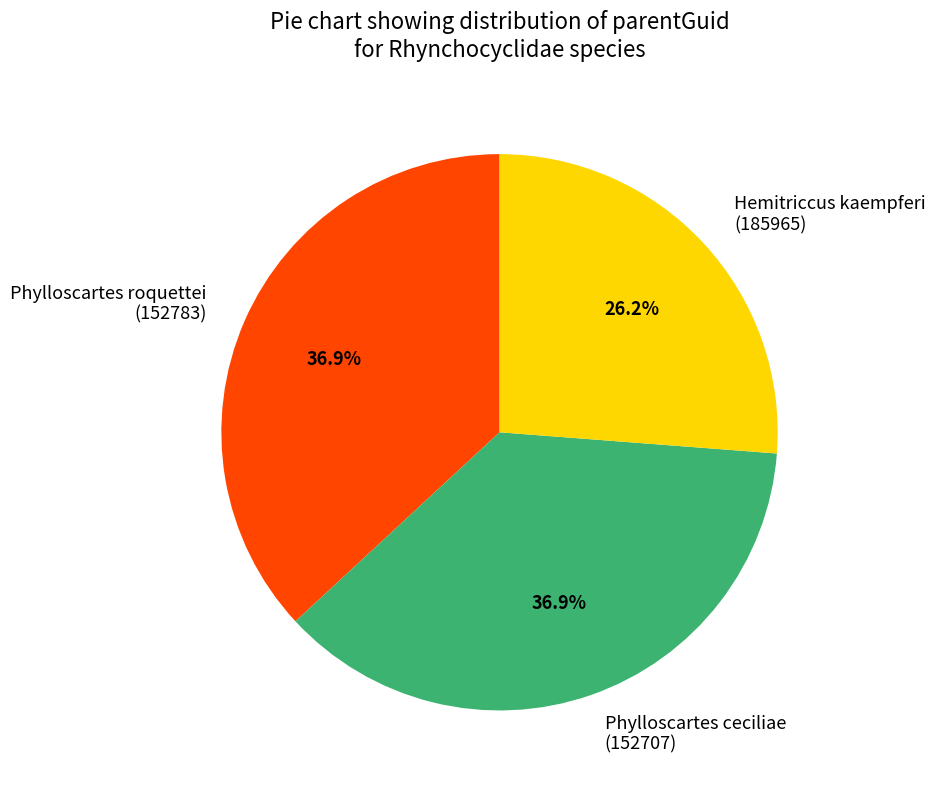

Does Phylloscartes roquettei (152783) represent more than half of the total?

No